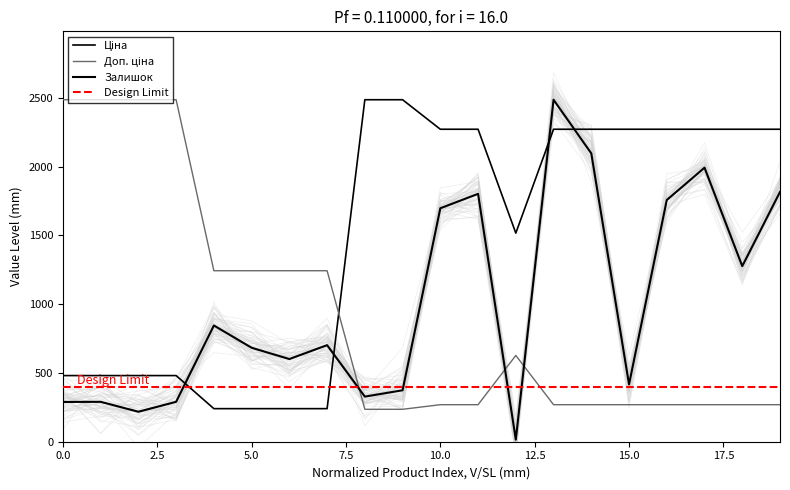

What is the value of the Ціна point at the 4th from the left?

480.8